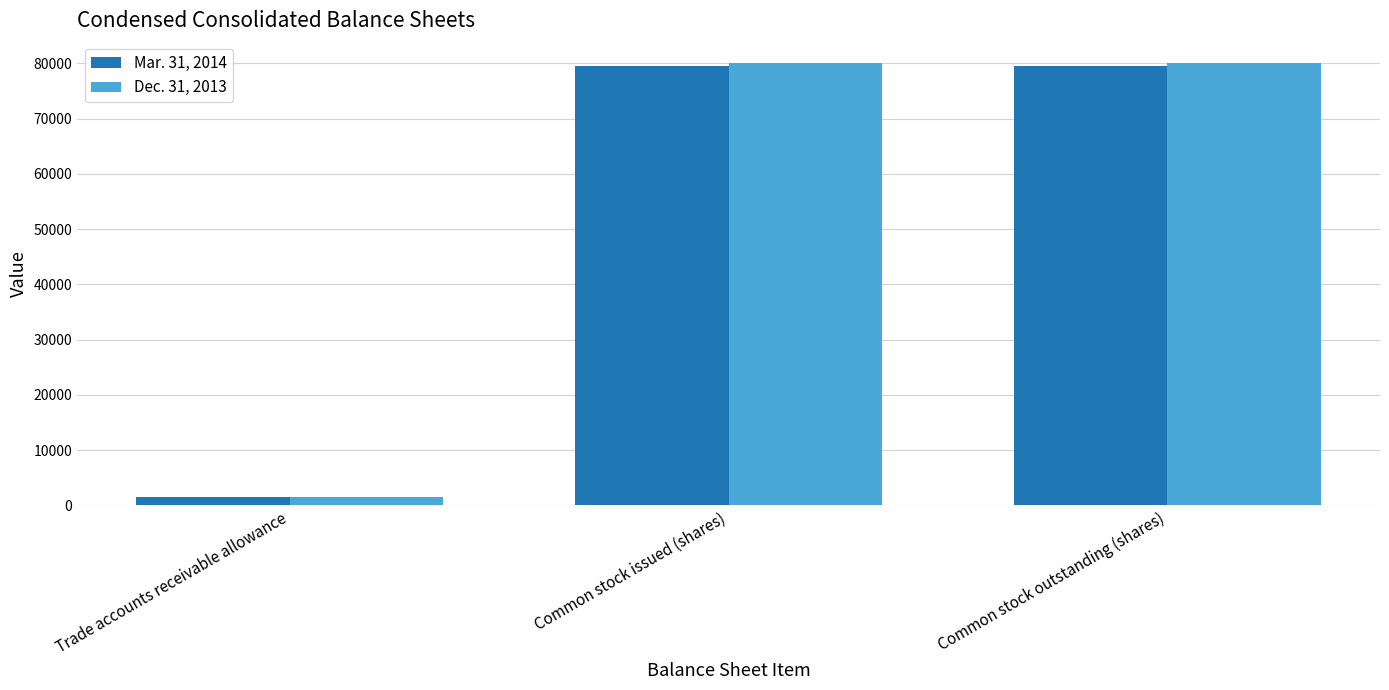

How many Mar. 31, 2014 values are between 1614 and 79544?

3